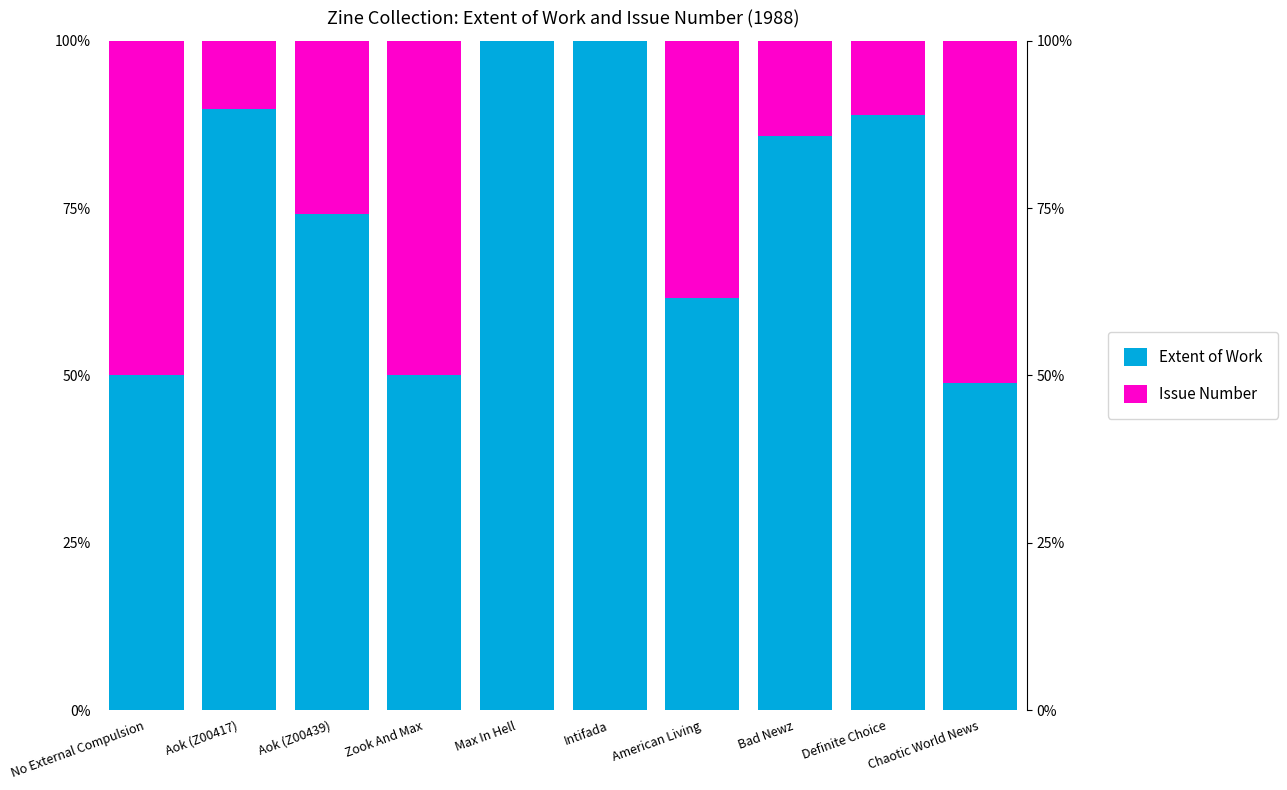

Where is Extent of Work nearest to the value 74?

Aok (Z00439)